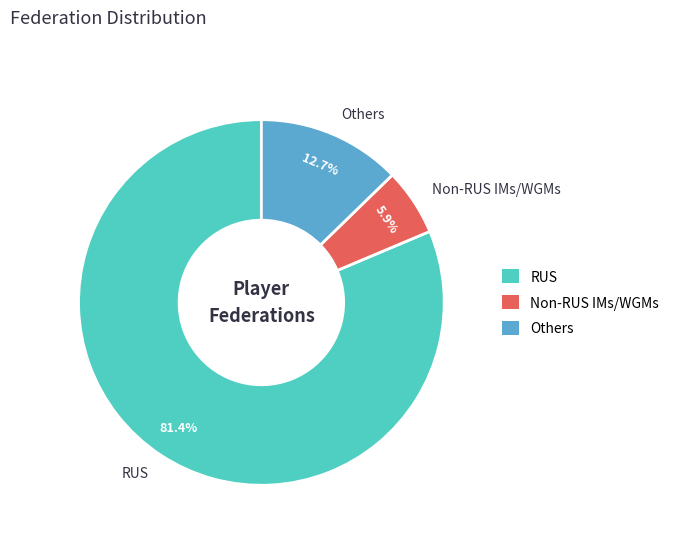

Approximately how many times larger is the value at RUS compared to Others?

6.4